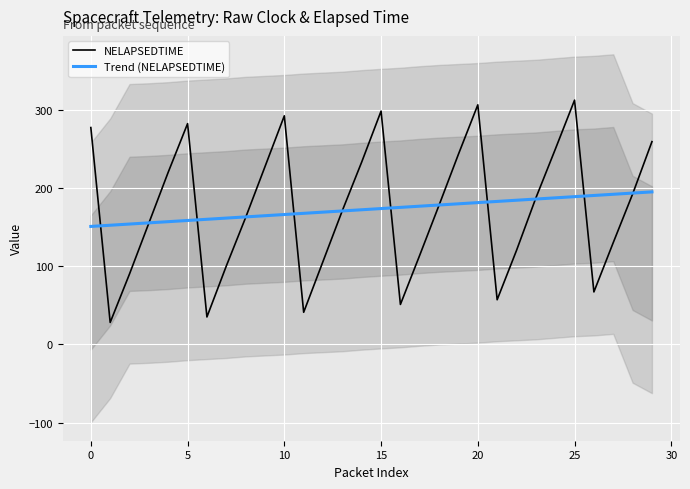

Is it true that Trend (NELAPSEDTIME) equals 265.8 at 35?

False